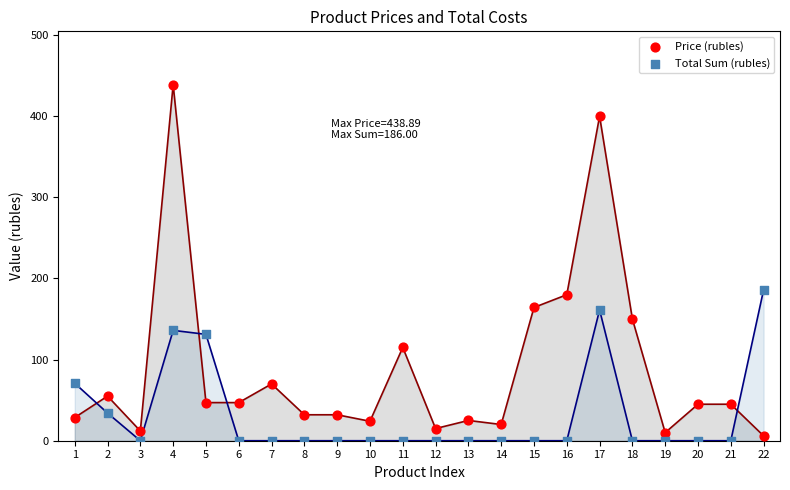

Which series reaches the maximum Y coordinate?

Price (rubles)